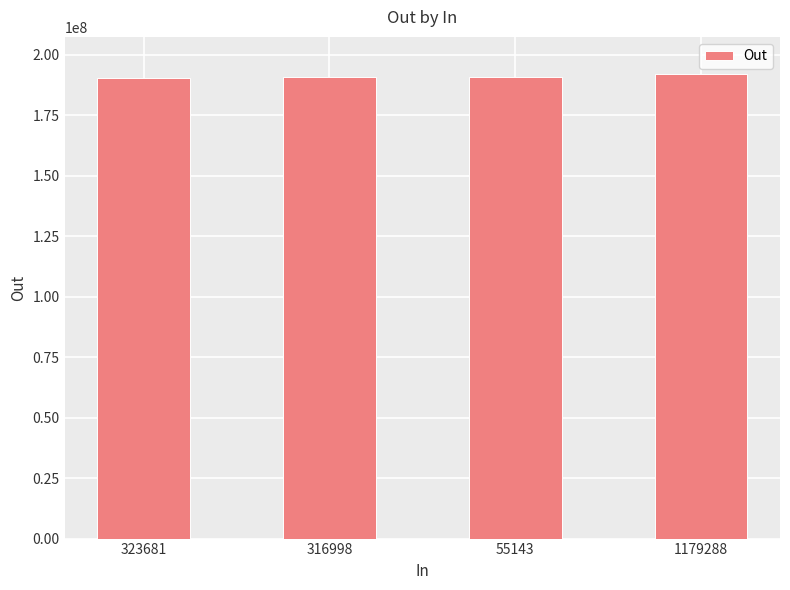

What is the value of the 3rd bar from the left?

190810404